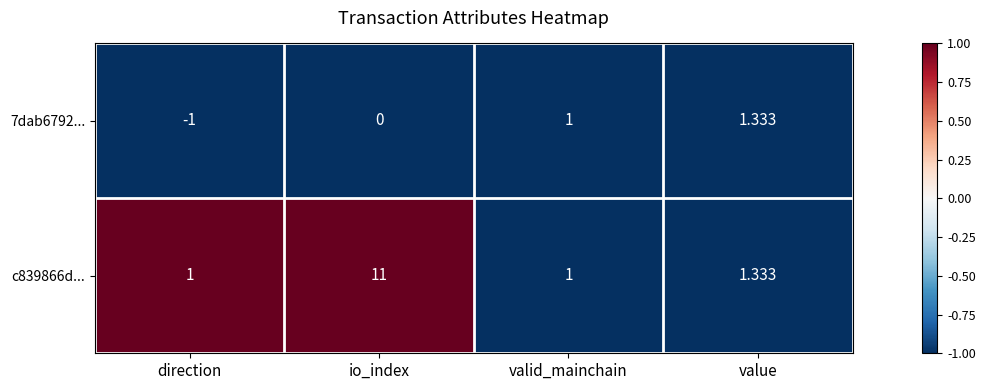

What is the total value across all series at value?

2.7